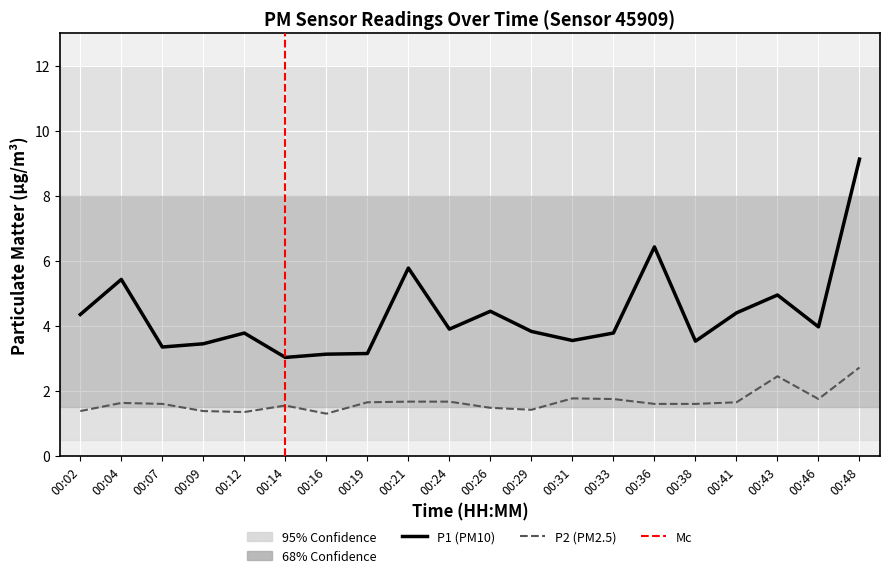

At which label is P1 closest to 6?

00:21